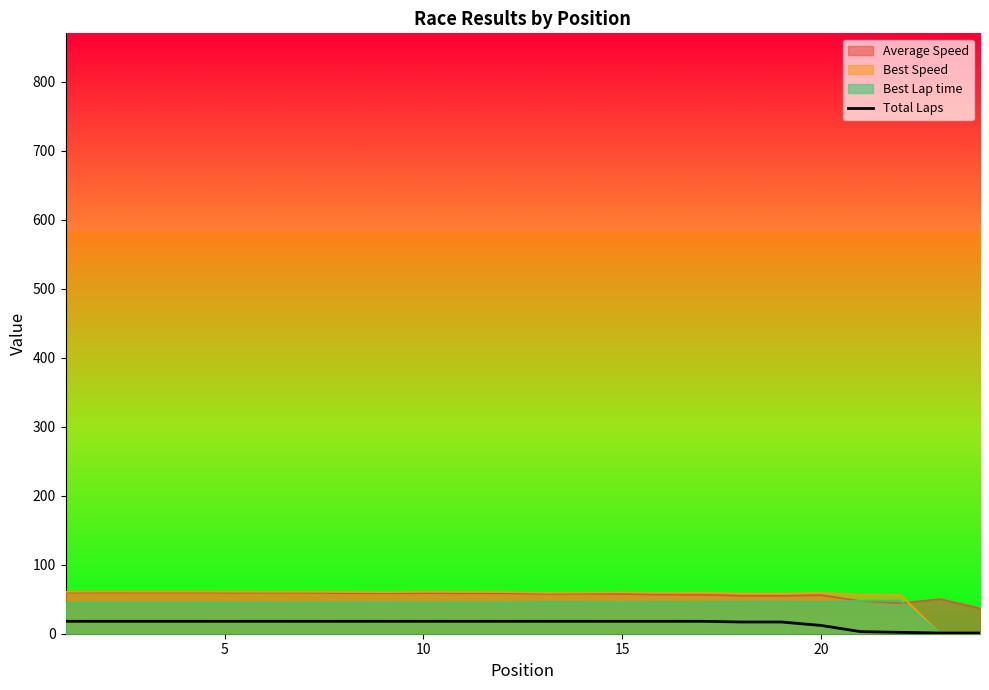

The value of Average Speed at 20 is 55.9. True or false?

True